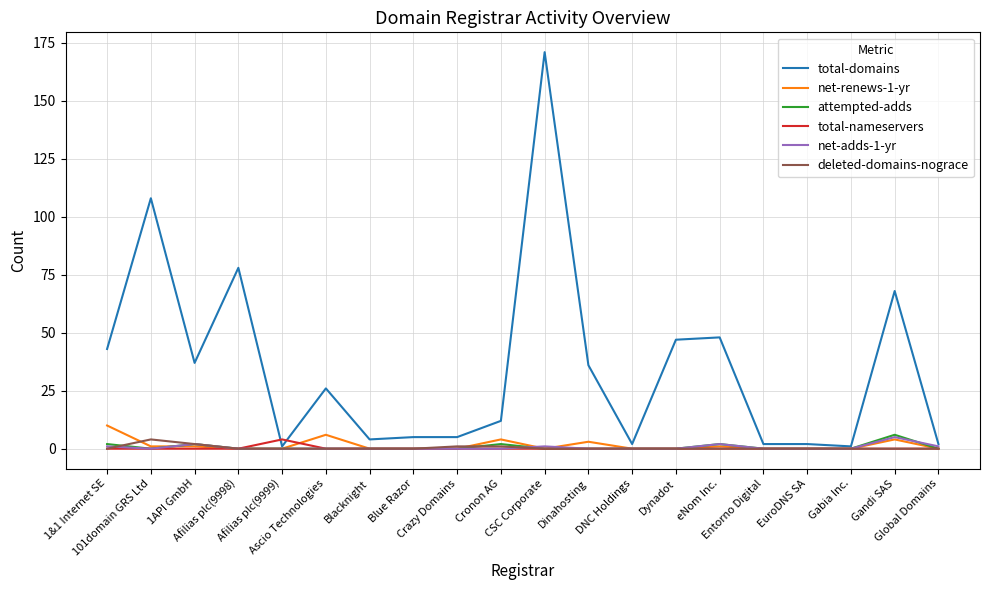

Which series has the largest range (max minus min)?

total-domains